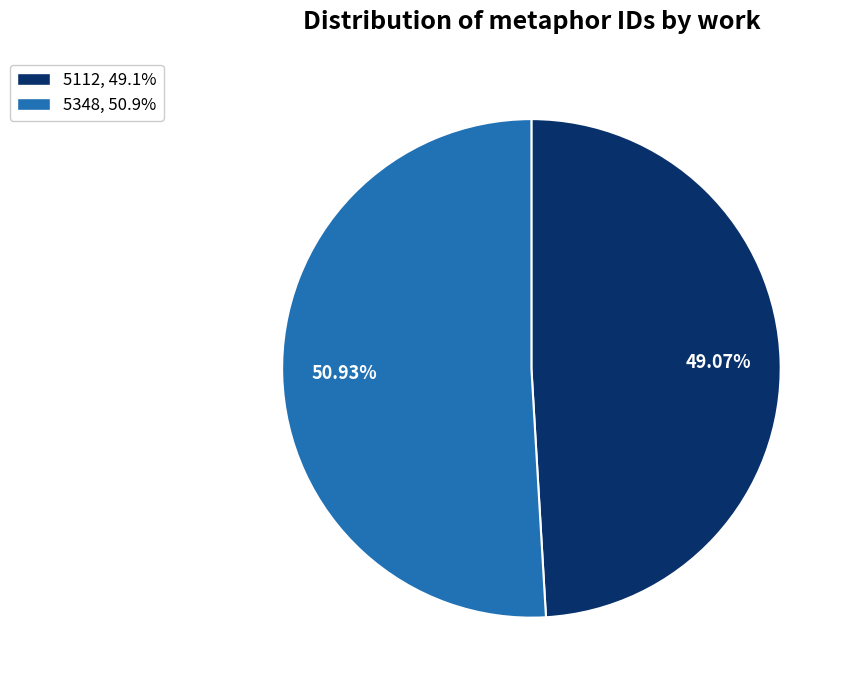

To the nearest percent, what portion does 5348 represent?

51%